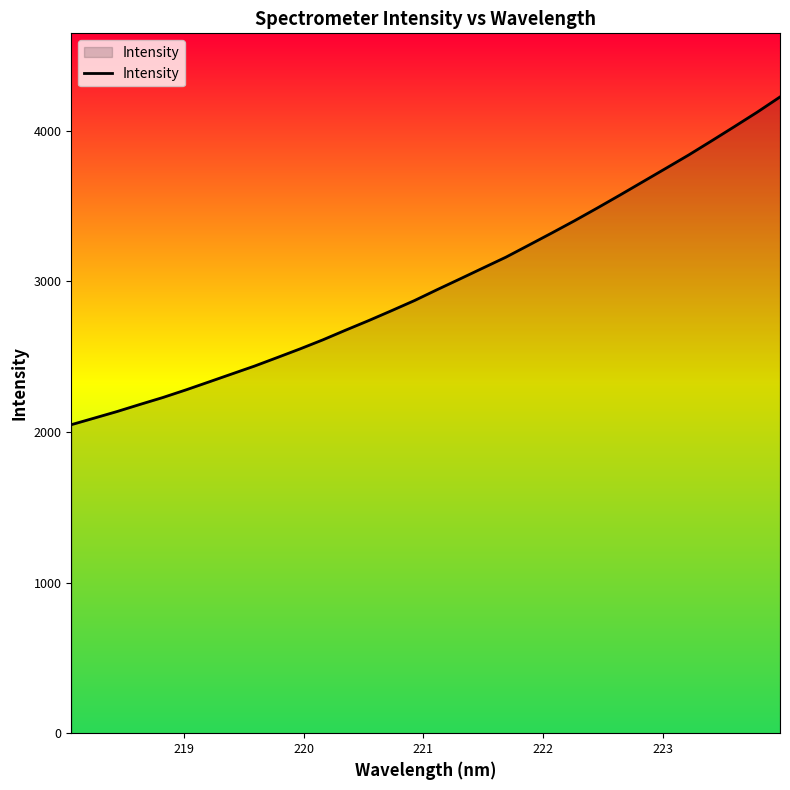

What is the maximum value shown in the chart?

4222.7